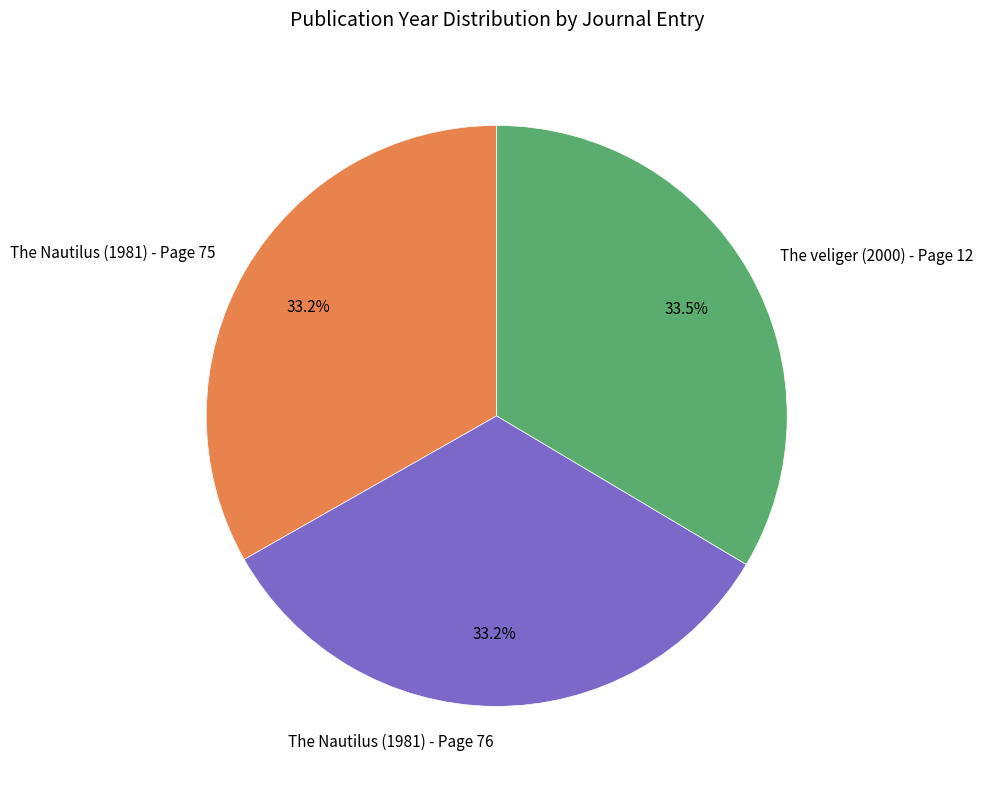

Does any single category account for the majority?

No